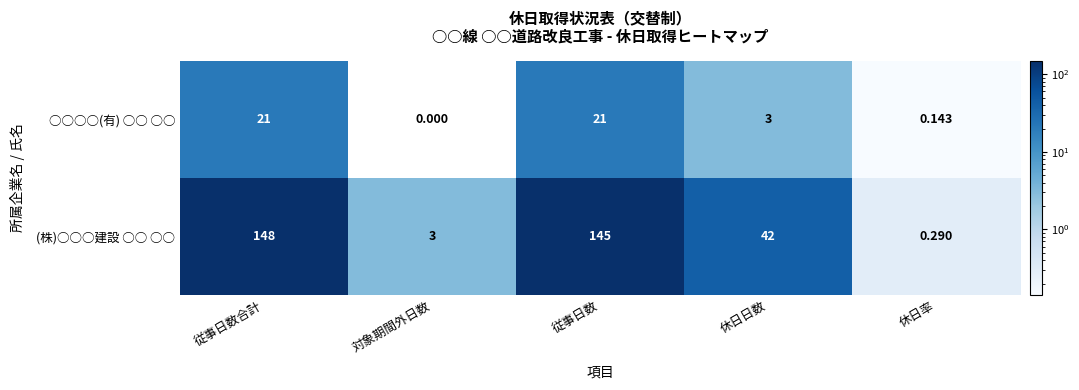

List the series in order of their peak value, lowest first.

○○○○(有) ○○ ○○, (株)○○○建設 ○○ ○○